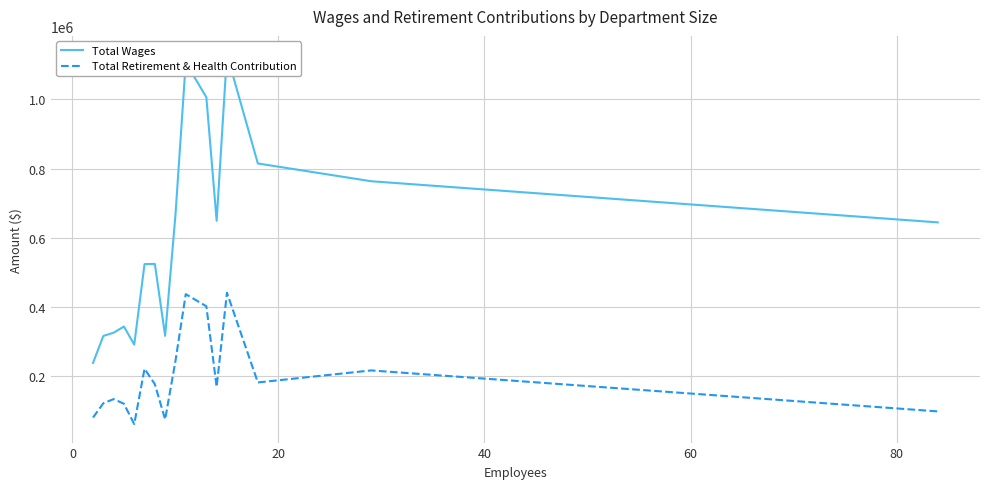

What is the minimum value for Total Retirement & Health Contribution?

62451